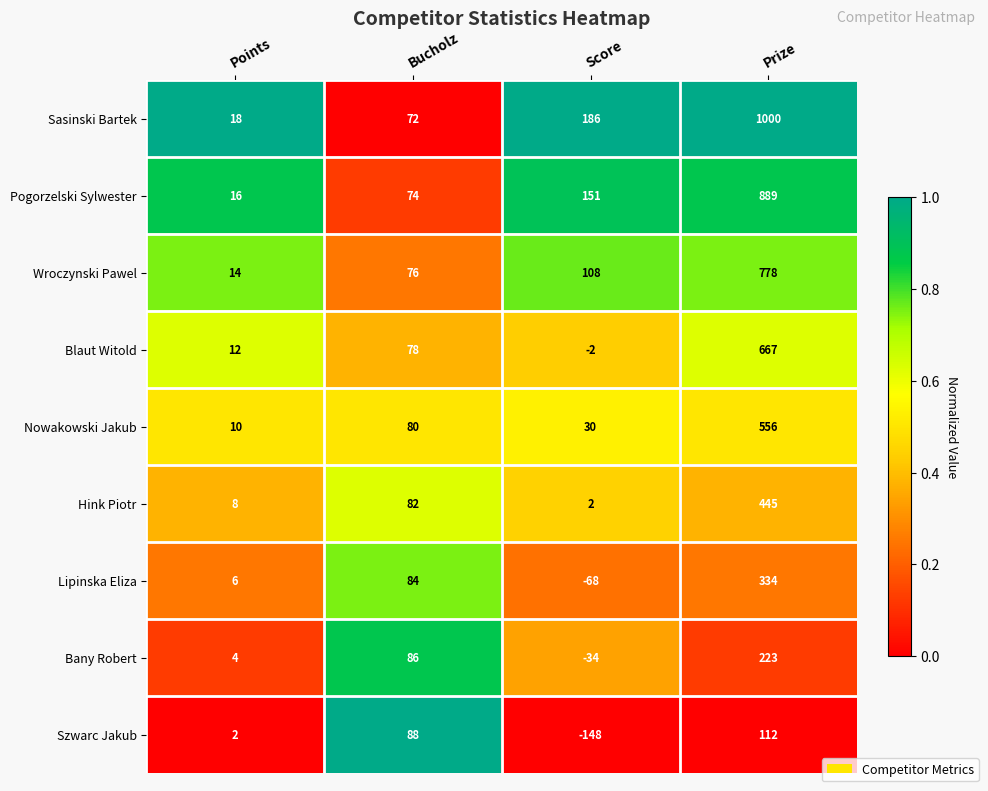

What is the total value across all series at Bucholz?

720